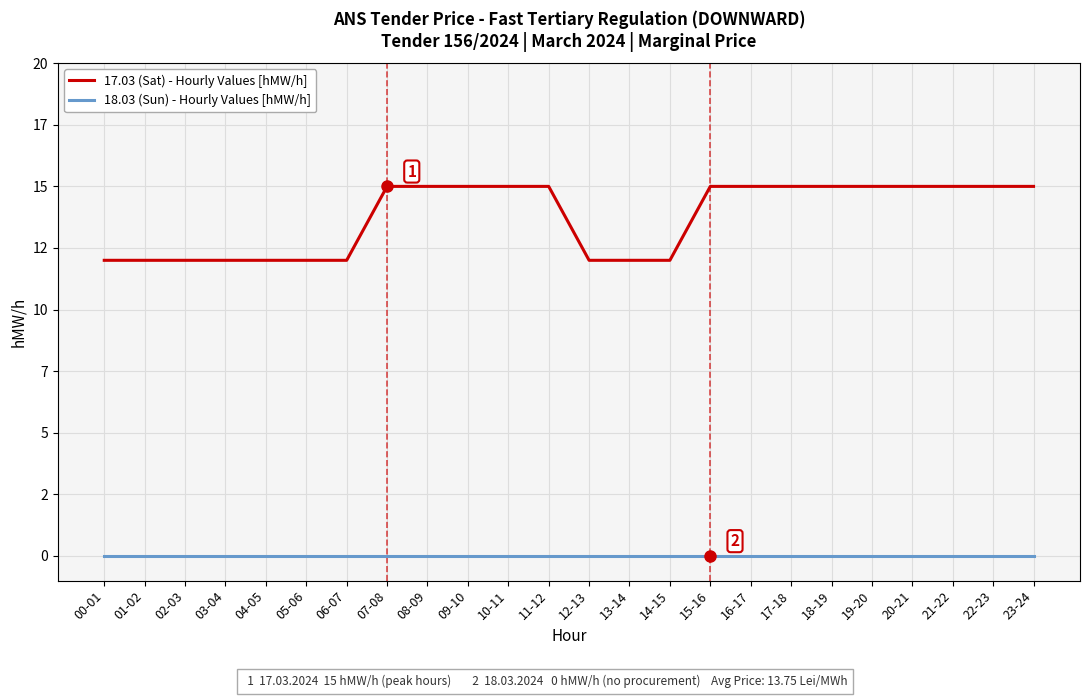

Reading left to right, extract all data points from this chart.

17.03 (Sat) - Hourly Values [hMW/h]: 00-01=12	01-02=12	02-03=12	03-04=12	04-05=12	05-06=12	06-07=12	07-08=15	08-09=15	09-10=15	10-11=15	11-12=15	12-13=12	13-14=12	14-15=12	15-16=15	16-17=15	17-18=15	18-19=15	19-20=15	20-21=15	21-22=15	22-23=15	23-24=15
18.03 (Sun) - Hourly Values [hMW/h]: 00-01=0	01-02=0	02-03=0	03-04=0	04-05=0	05-06=0	06-07=0	07-08=0	08-09=0	09-10=0	10-11=0	11-12=0	12-13=0	13-14=0	14-15=0	15-16=0	16-17=0	17-18=0	18-19=0	19-20=0	20-21=0	21-22=0	22-23=0	23-24=0